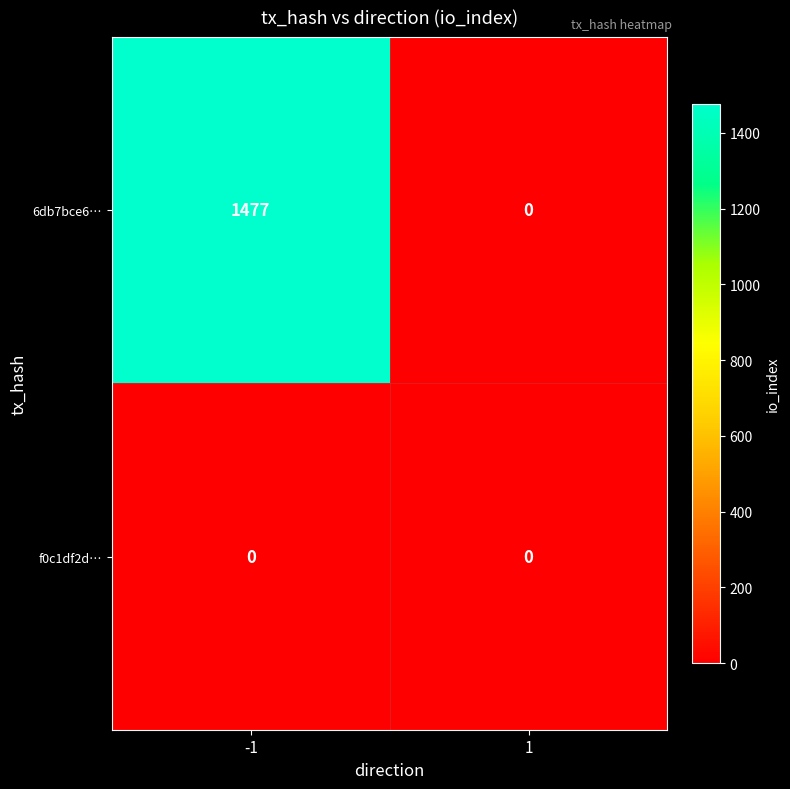

Reading left to right, list all the values displayed in this chart.

6db7bce6…: -1=1477	1=0
f0c1df2d…: -1=0	1=0